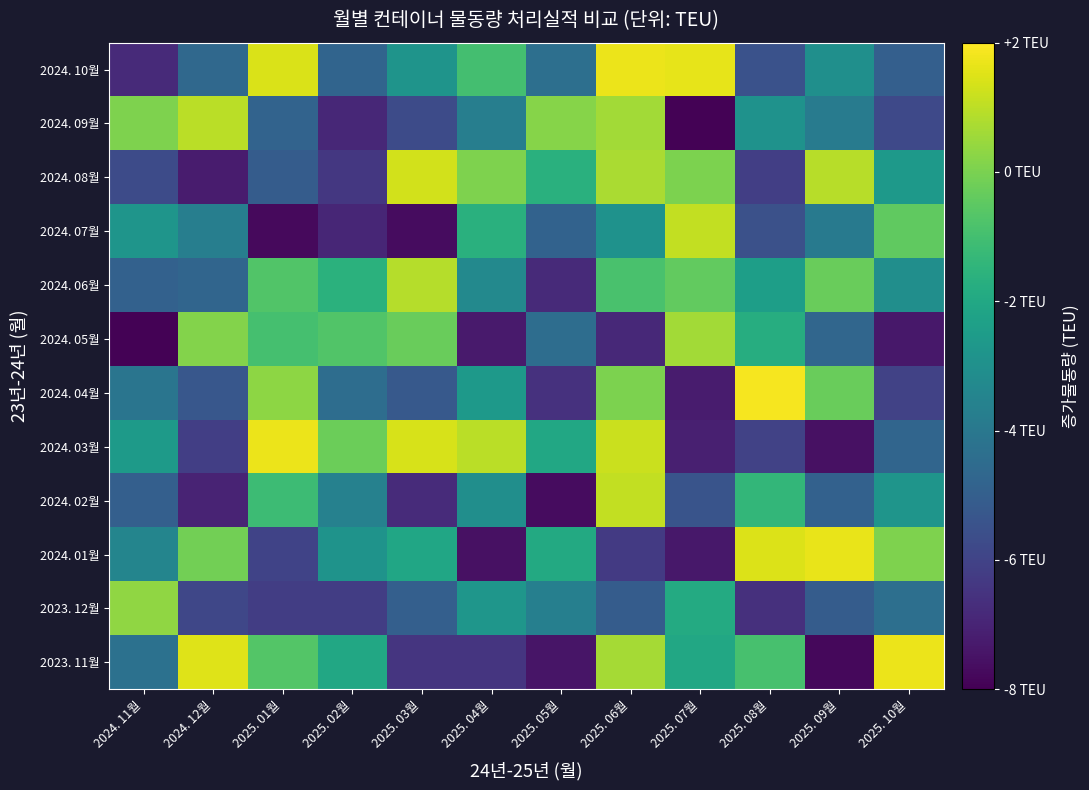

Rank the series by their maximum value, from highest to lowest.

2024. 04월, 2024. 10월, 2023. 11월, 2024. 03월, 2024. 01월, 2024. 08월, 2024. 02월, 2024. 07월, 2024. 09월, 2024. 06월, 2024. 05월, 2023. 12월